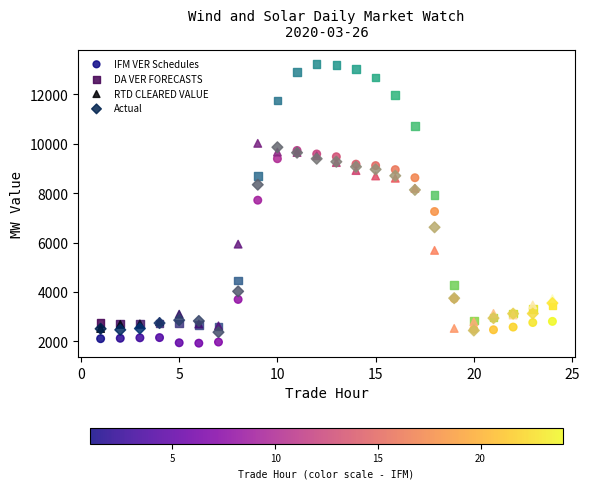

Across all series, what Y value is closest to 7573?

7711.2